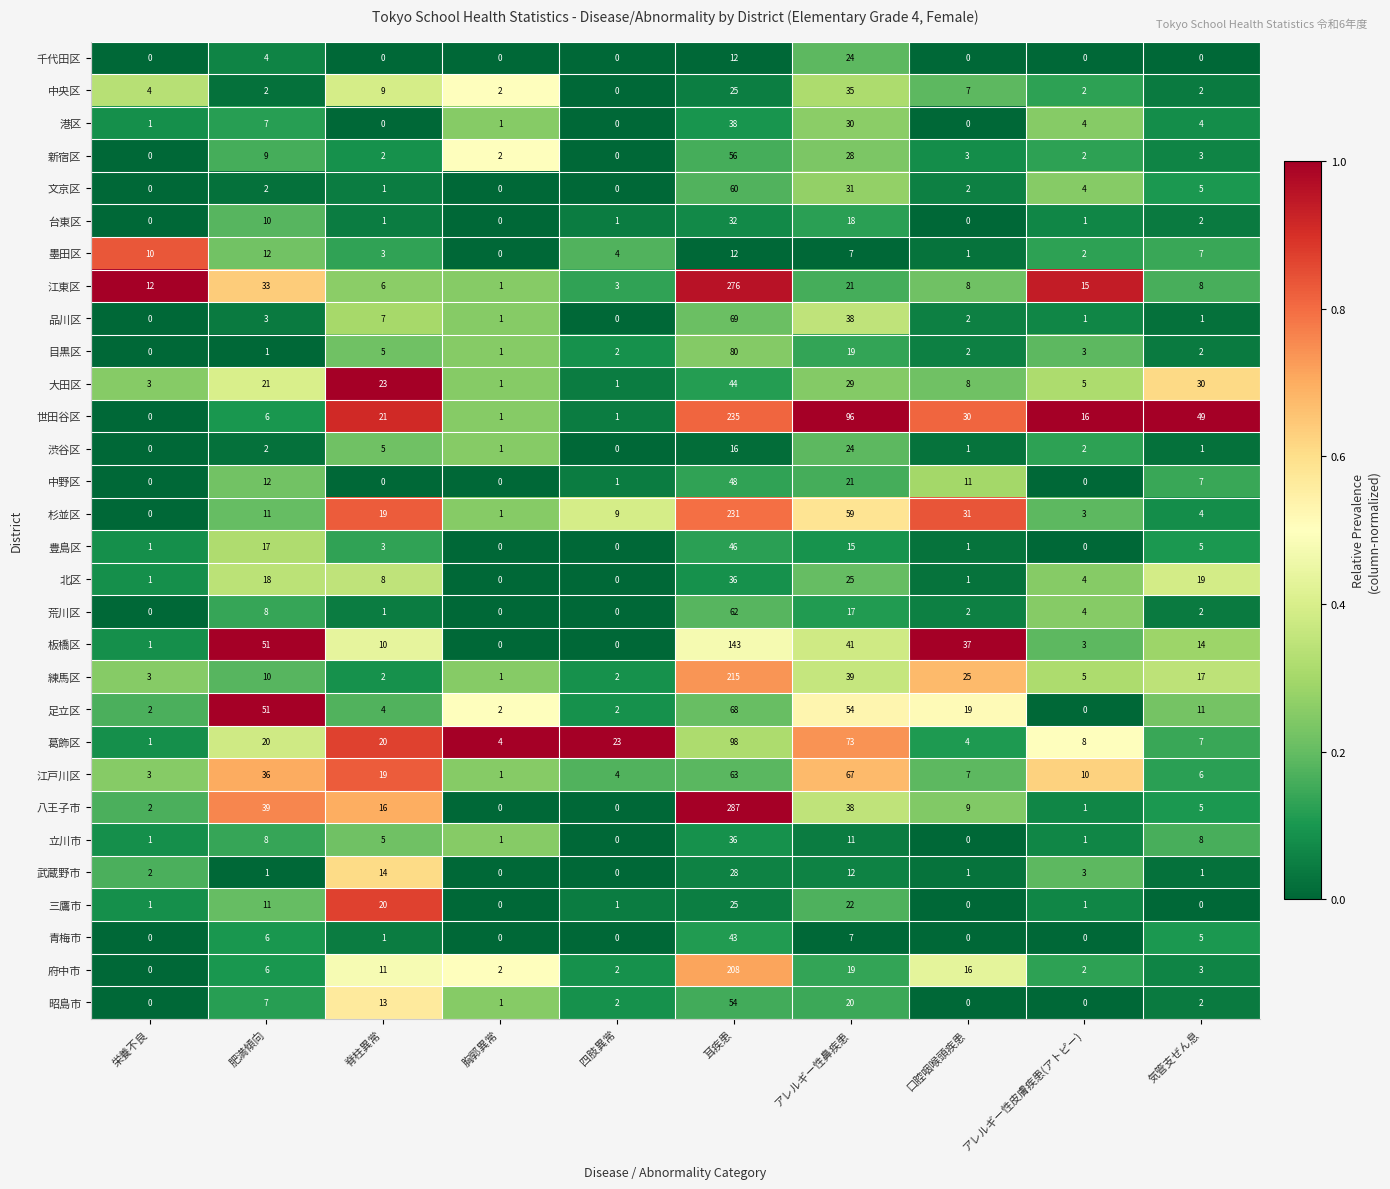

The 荒川区 series shows 2 at 口腔咽喉頭疾患. True or false?

True